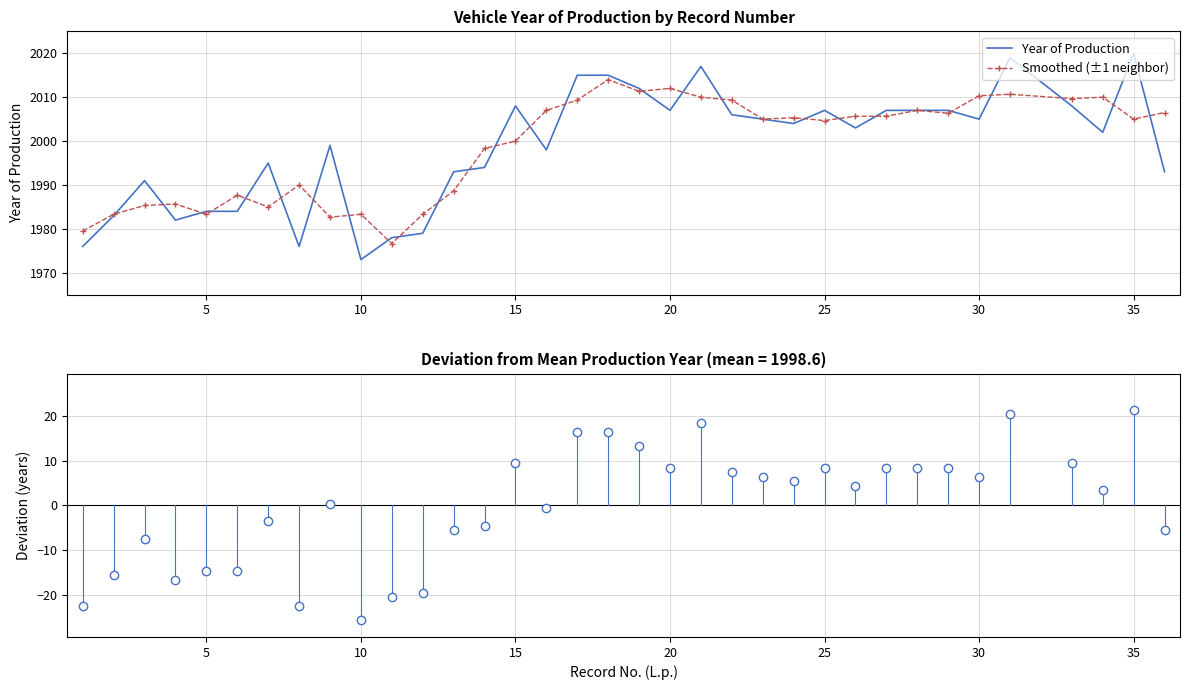

What is the lowest value of the Year of Production series?

1973.0